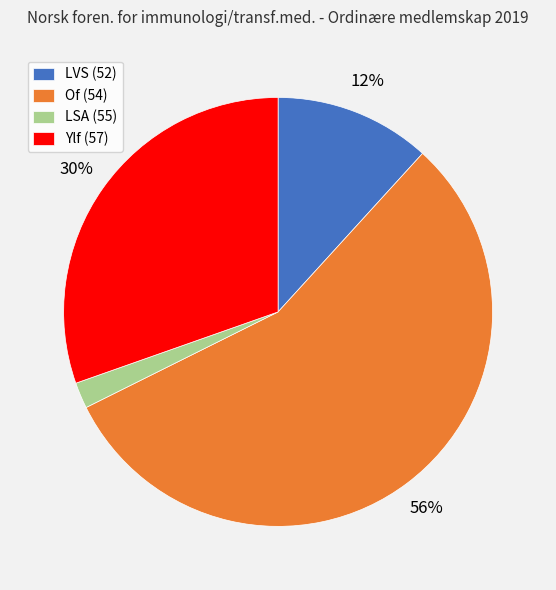

Which slice is the smallest?

LSA (55)